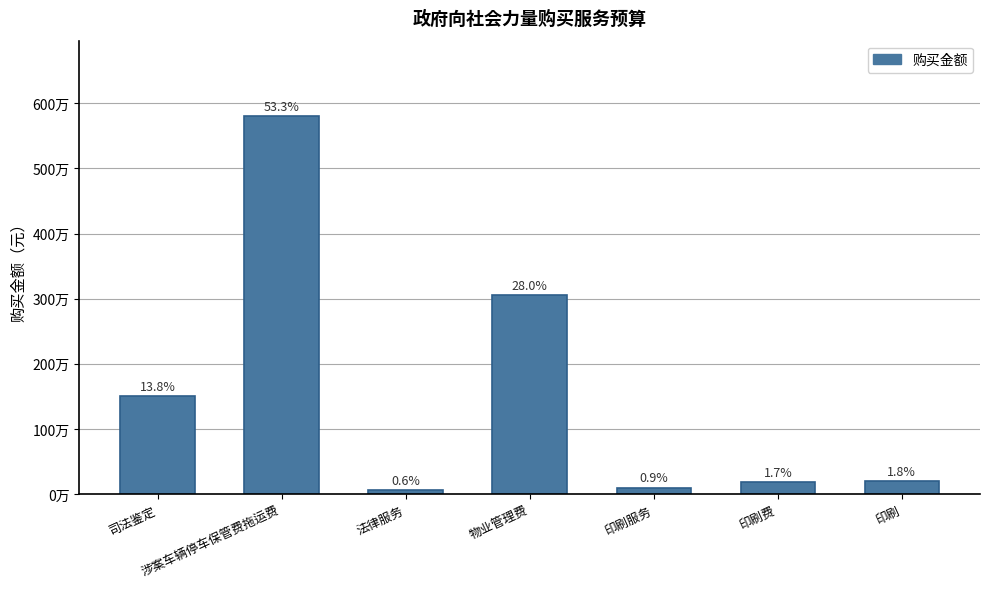

Rank the categories by value from highest to lowest.

涉案车辆停车保管费拖运费, 物业管理费, 司法鉴定, 印刷, 印刷费, 印刷服务, 法律服务